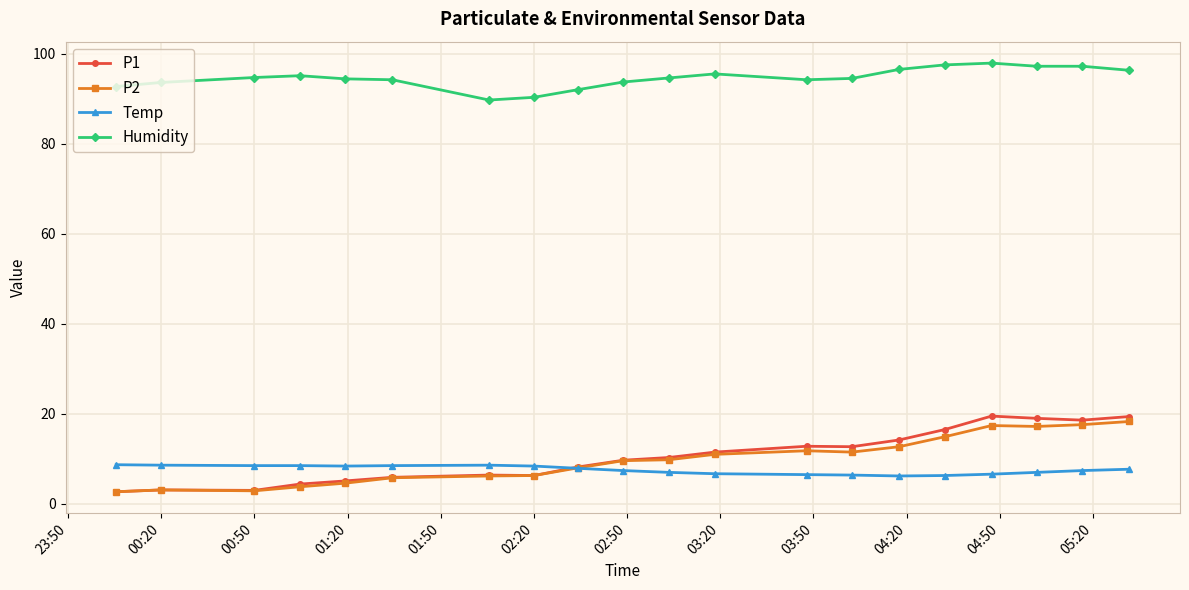

True or false: Temp and Humidity intersect in this chart.

False